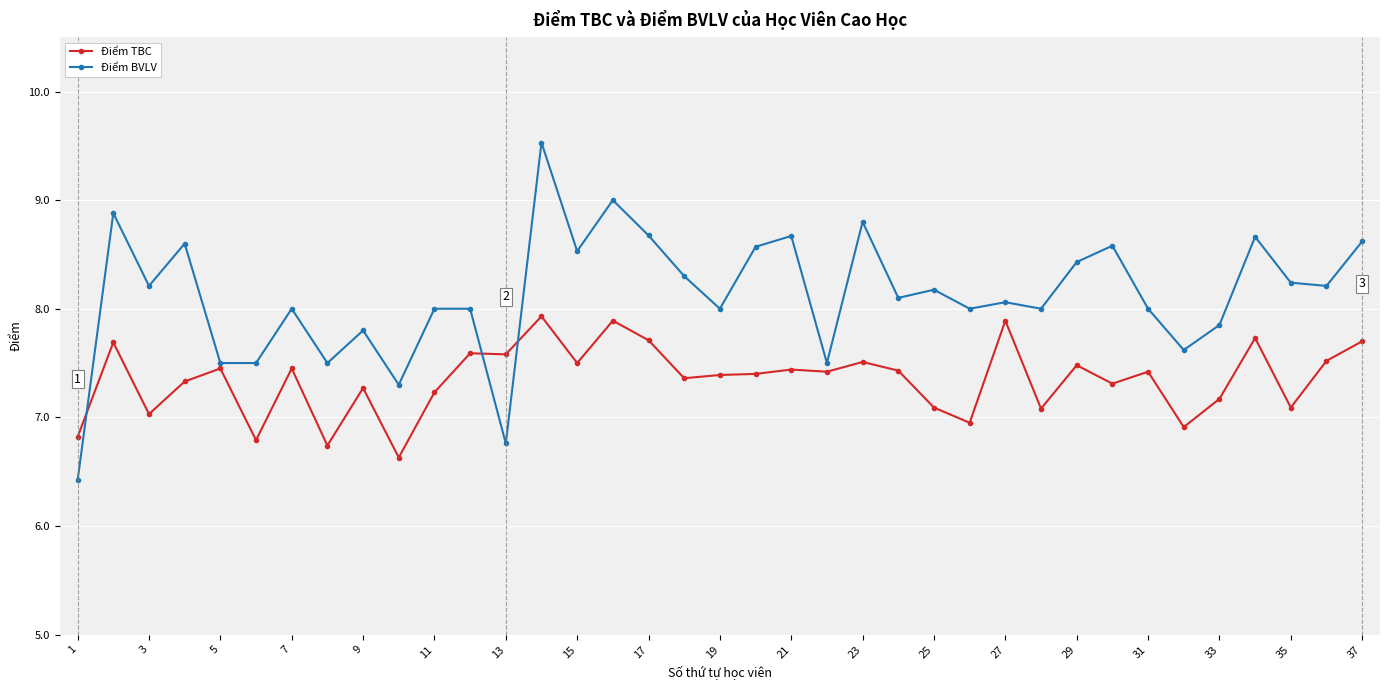

What is the sum of all Điểm TBC values?

271.9